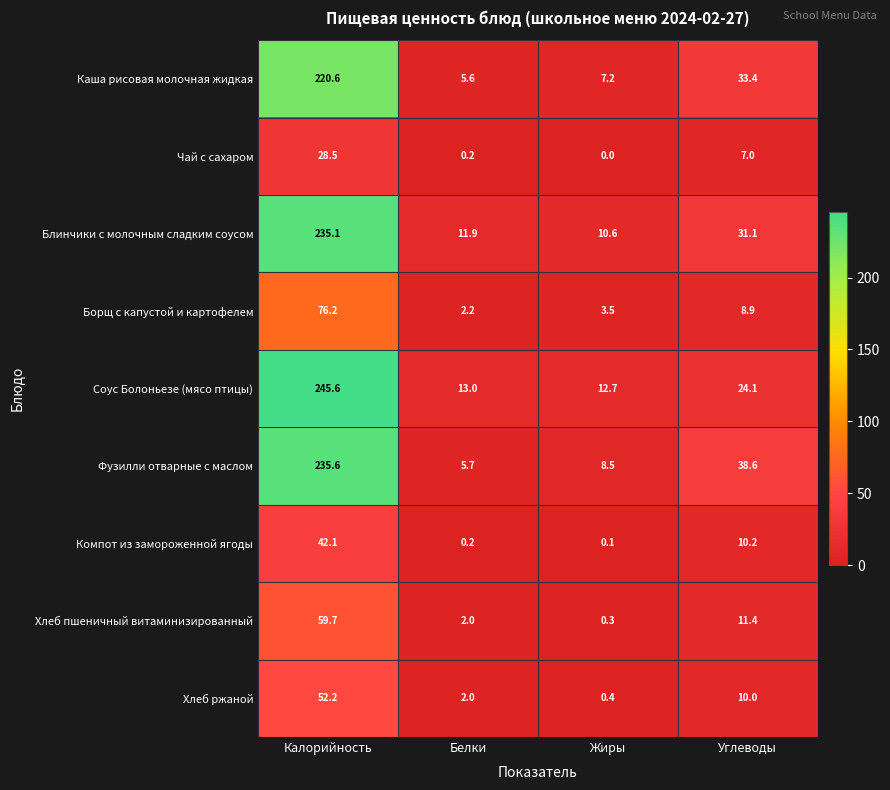

Which category has the lowest value in the Фузилли отварные с маслом series?

Белки